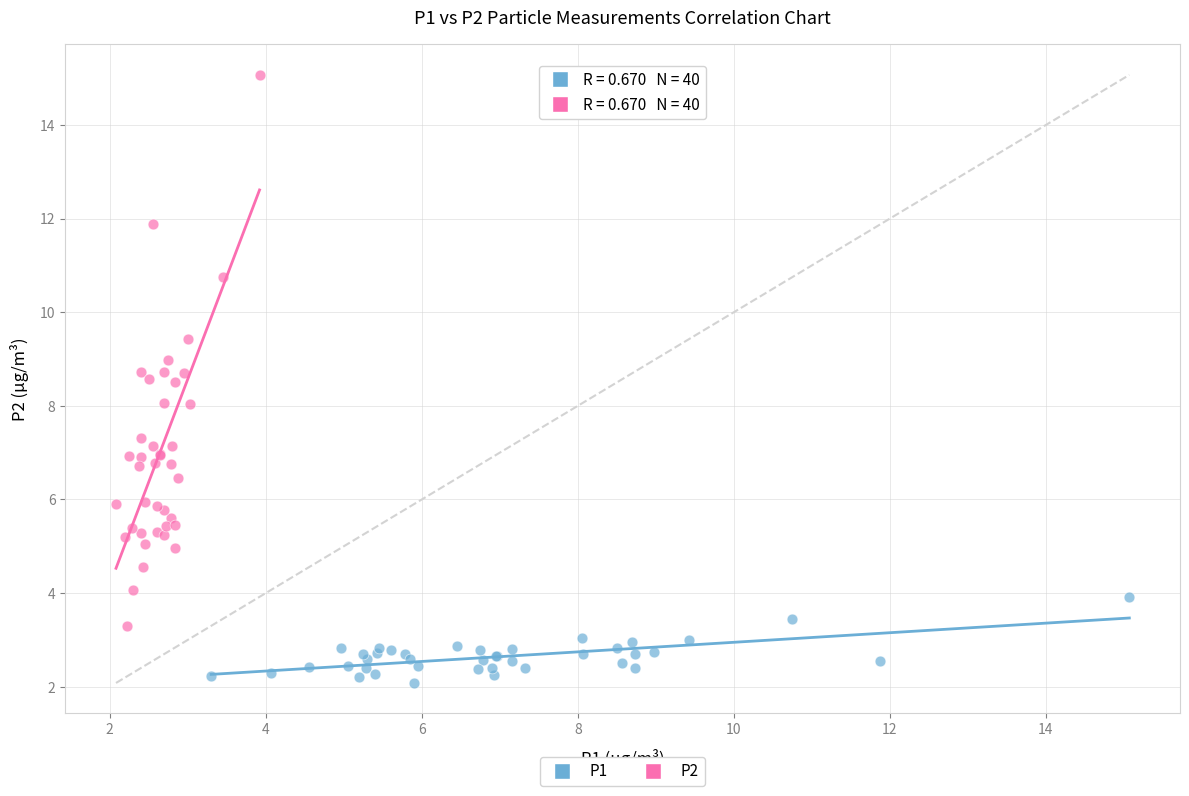

Which series contains the lowest Y value?

P1